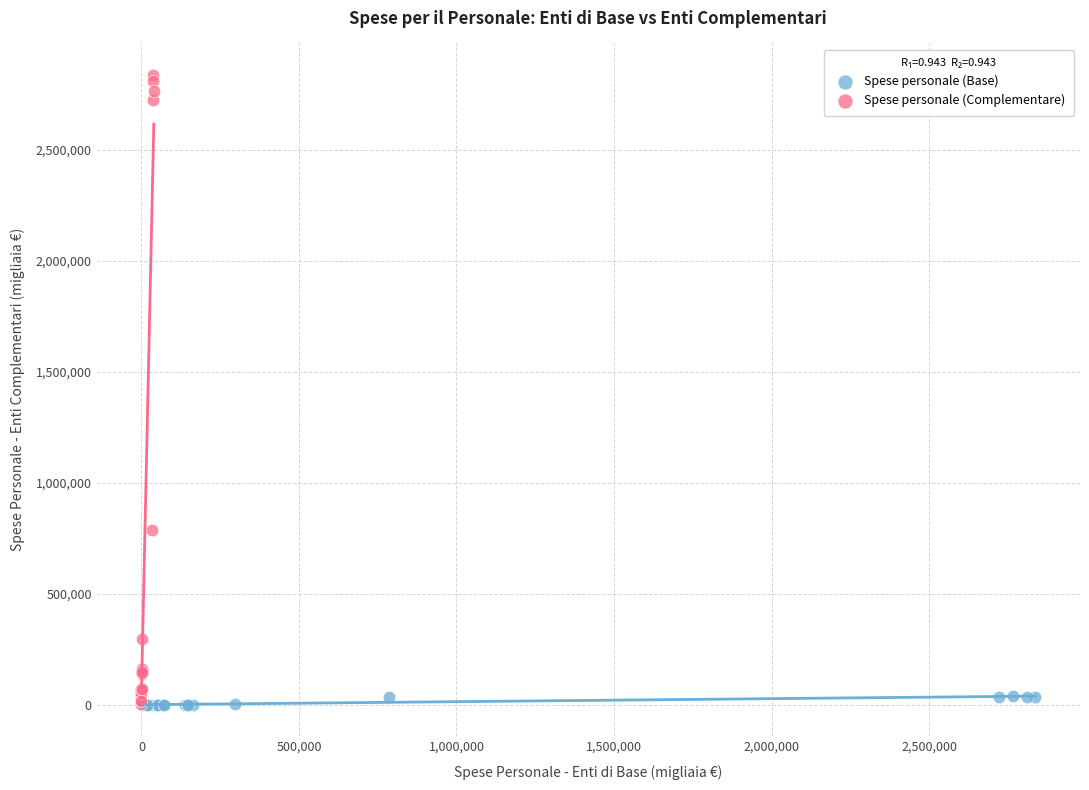

Which series has the widest spread of Y values?

Spese personale (Complementare)